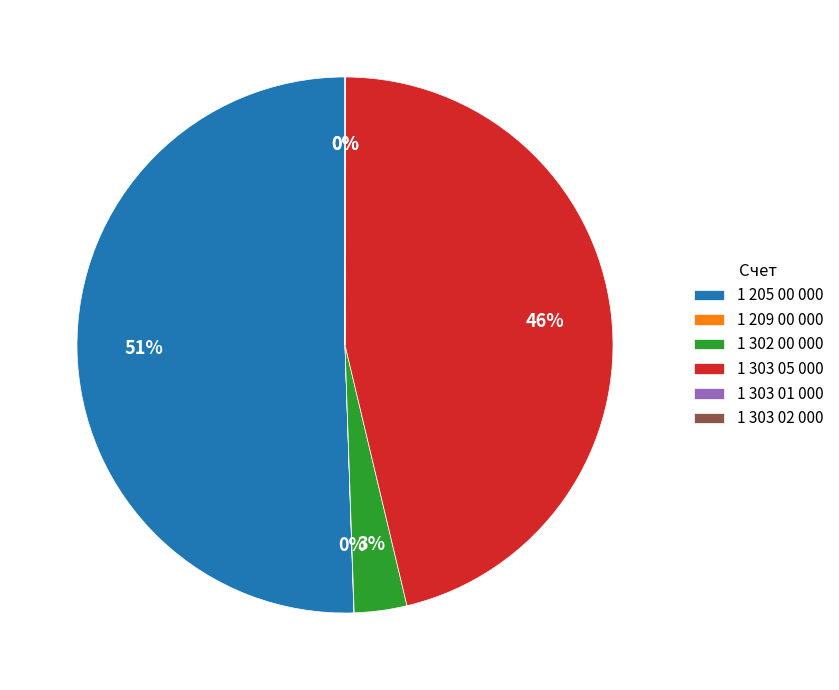

The 1 303 05 000 slice represents 46% of the pie. True or false?

True